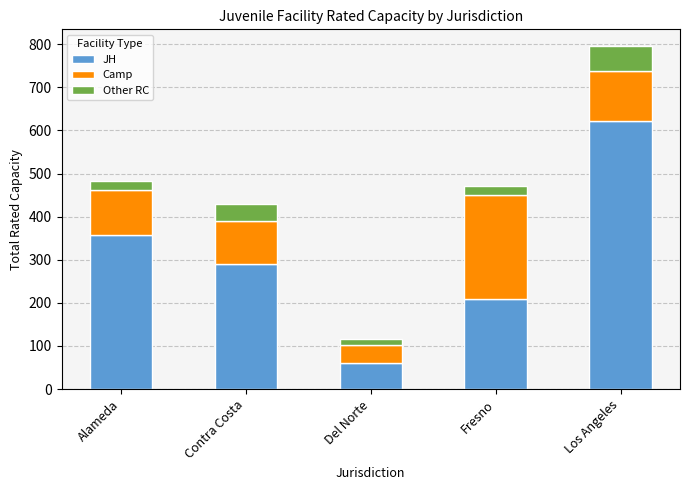

Reading right to left, transcribe the values for JH.

622	210	60	290	358